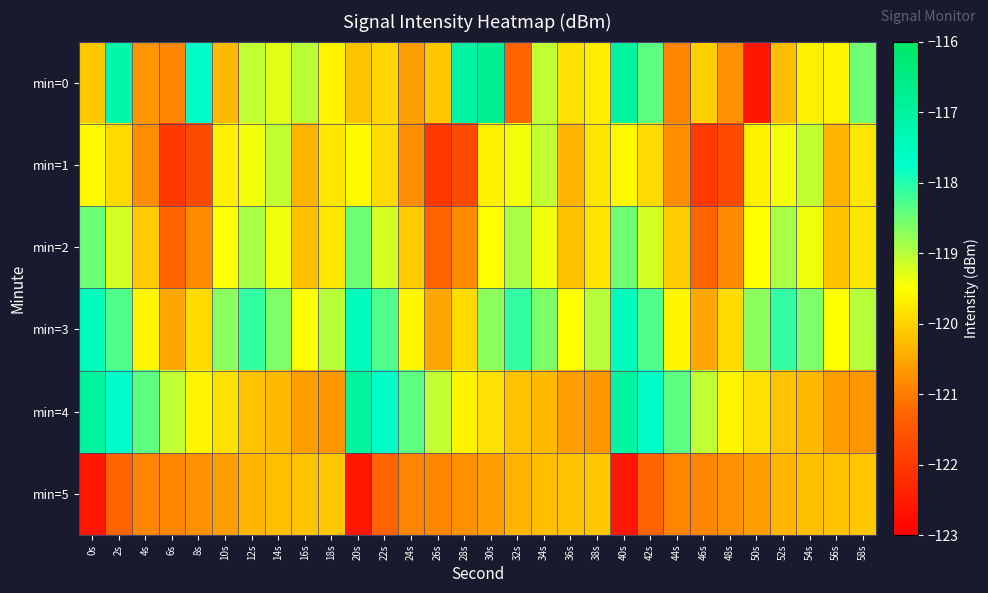

Which series changed the most between 0s and 36s?

min=4